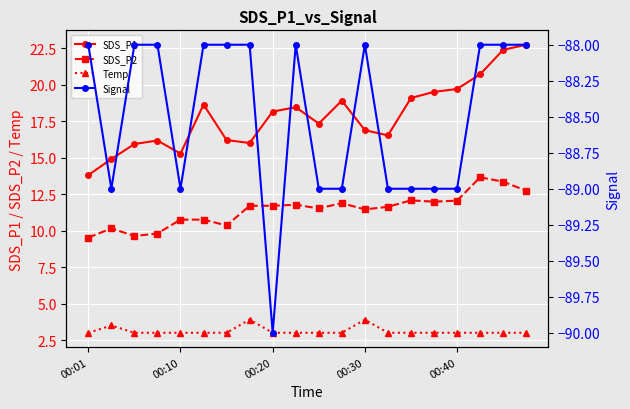

Reading left to right, transcribe all the data shown in this chart.

SDS_P1: 13.8	14.9	15.9	16.2	15.3	18.6	16.2	16.0	18.1	18.4	17.3	18.9	16.9	16.5	19.1	19.5	19.7	20.7	22.4	22.7
SDS_P2: 9.5	10.2	9.6	9.8	10.8	10.8	10.3	11.7	11.7	11.8	11.5	11.9	11.4	11.6	12.1	12.0	12.1	13.7	13.3	12.7
Temp: 3.0	3.5	3.0	3.0	3.0	3.0	3.0	3.9	3.0	3.0	3.0	3.0	3.9	3.0	3.0	3.0	3.0	3.0	3.0	3.0
Signal: -88.0	-89.0	-88.0	-88.0	-89.0	-88.0	-88.0	-88.0	-90.0	-88.0	-89.0	-89.0	-88.0	-89.0	-89.0	-89.0	-89.0	-88.0	-88.0	-88.0